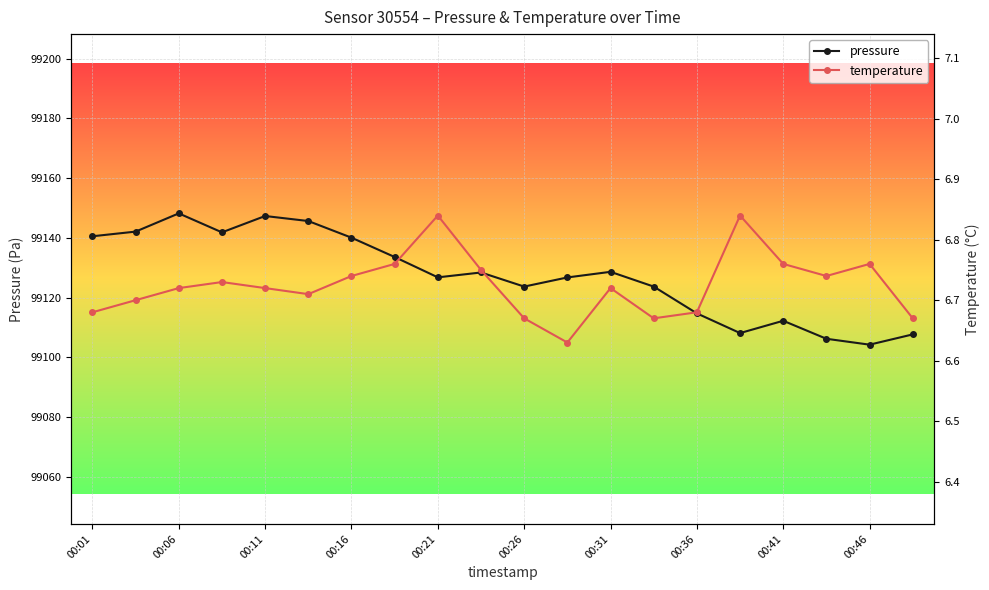

How many lines are shown in the chart?

2